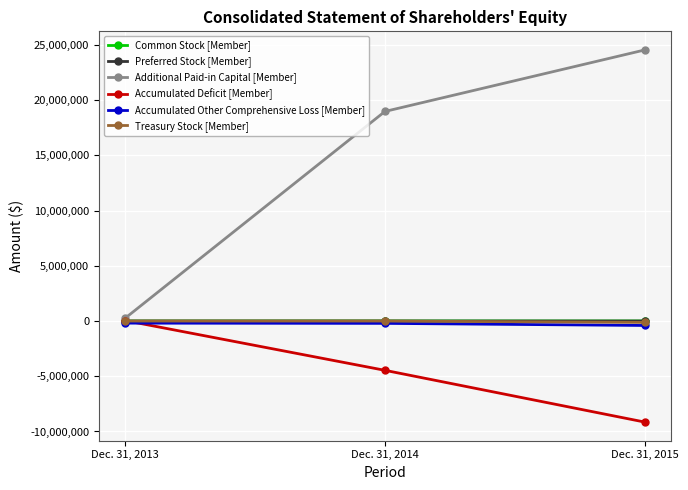

Count the Accumulated Other Comprehensive Loss [Member] values in the range -398979 to -187354.

3